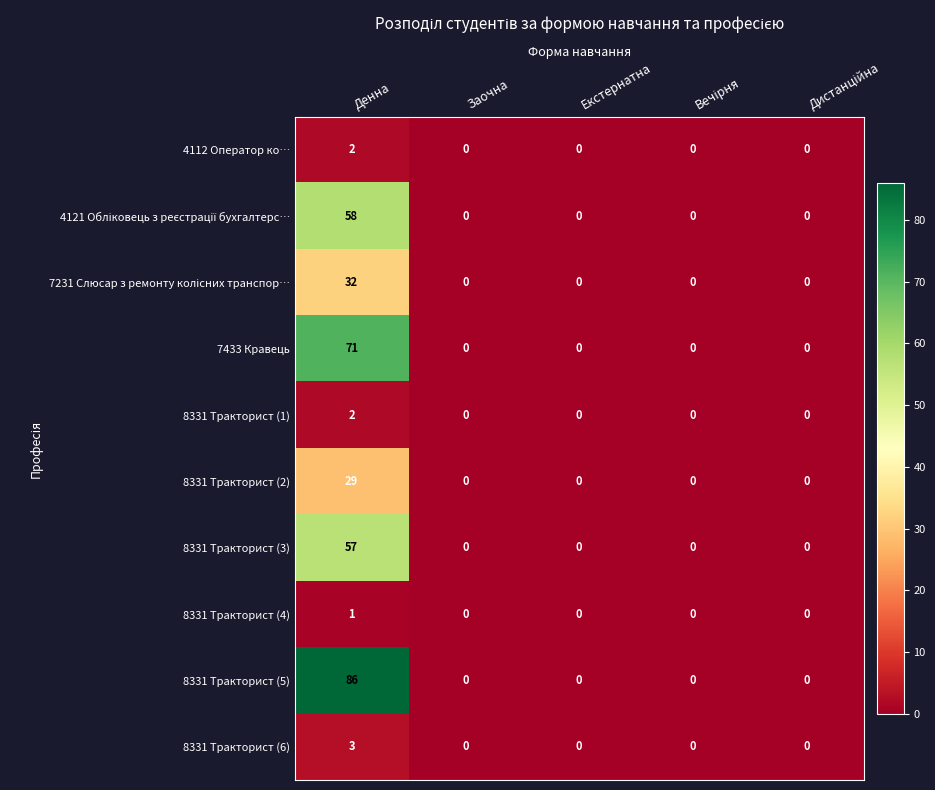

The 8331 Тракторист (1) series shows 0 at Екстернатна. True or false?

True